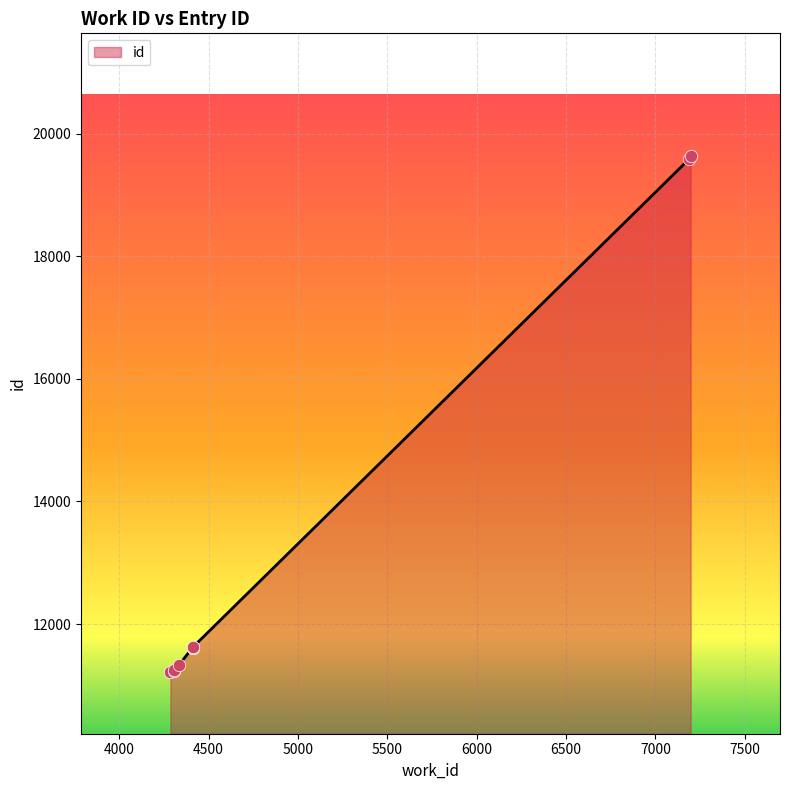

Between 4286 and 4308, which is larger?

4308